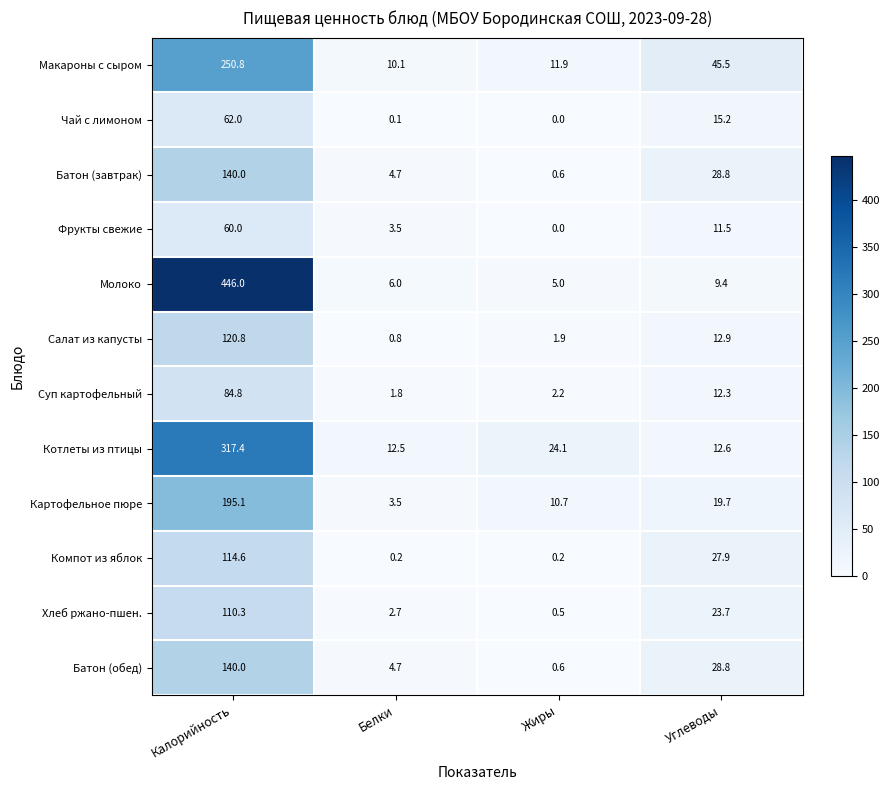

Rank the categories by Батон (обед) value from highest to lowest.

Калорийность, Углеводы, Белки, Жиры